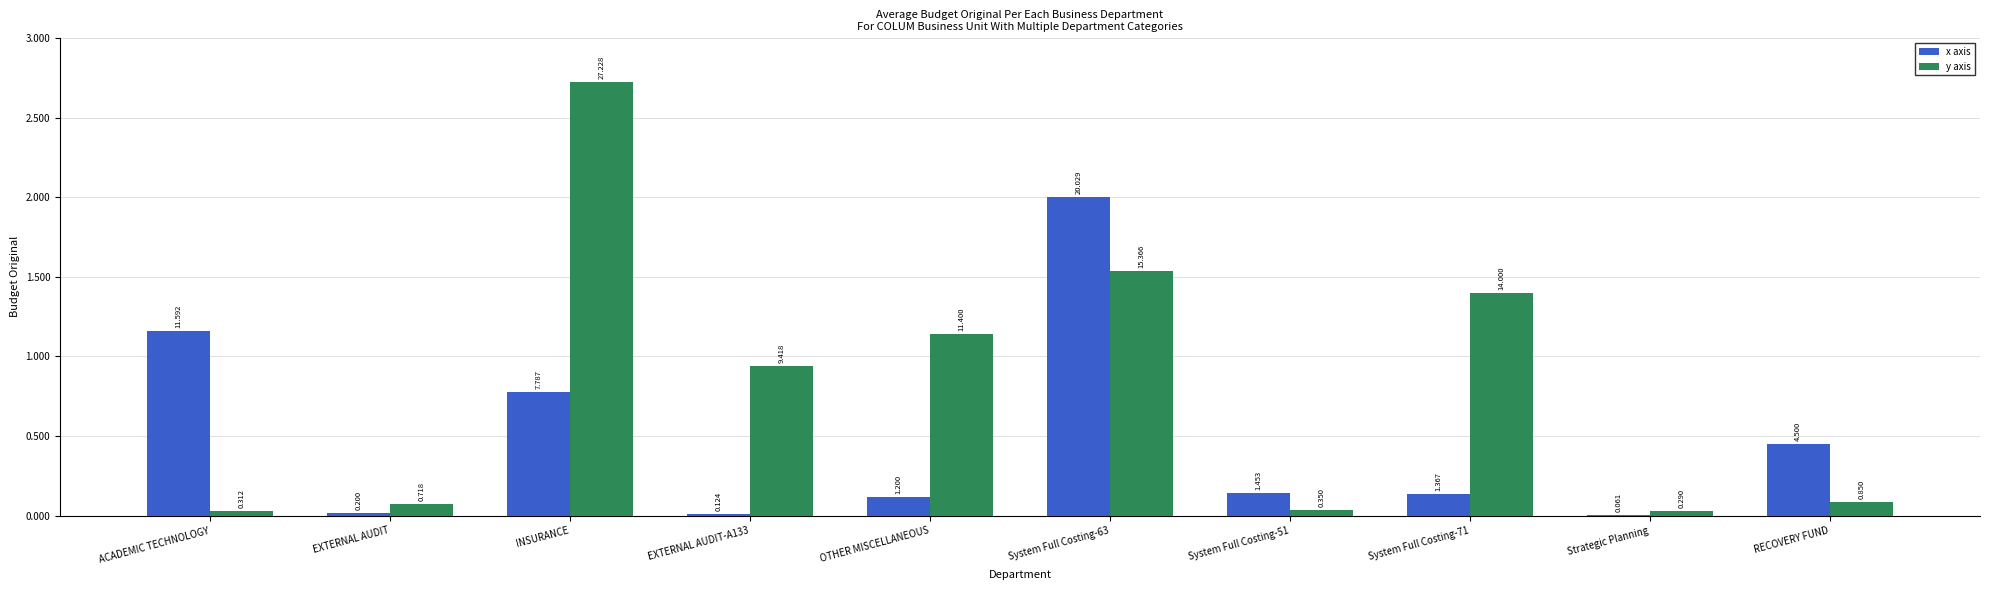

True or false: x axis has a value of 124000.0 at EXTERNAL AUDIT-A133.

True